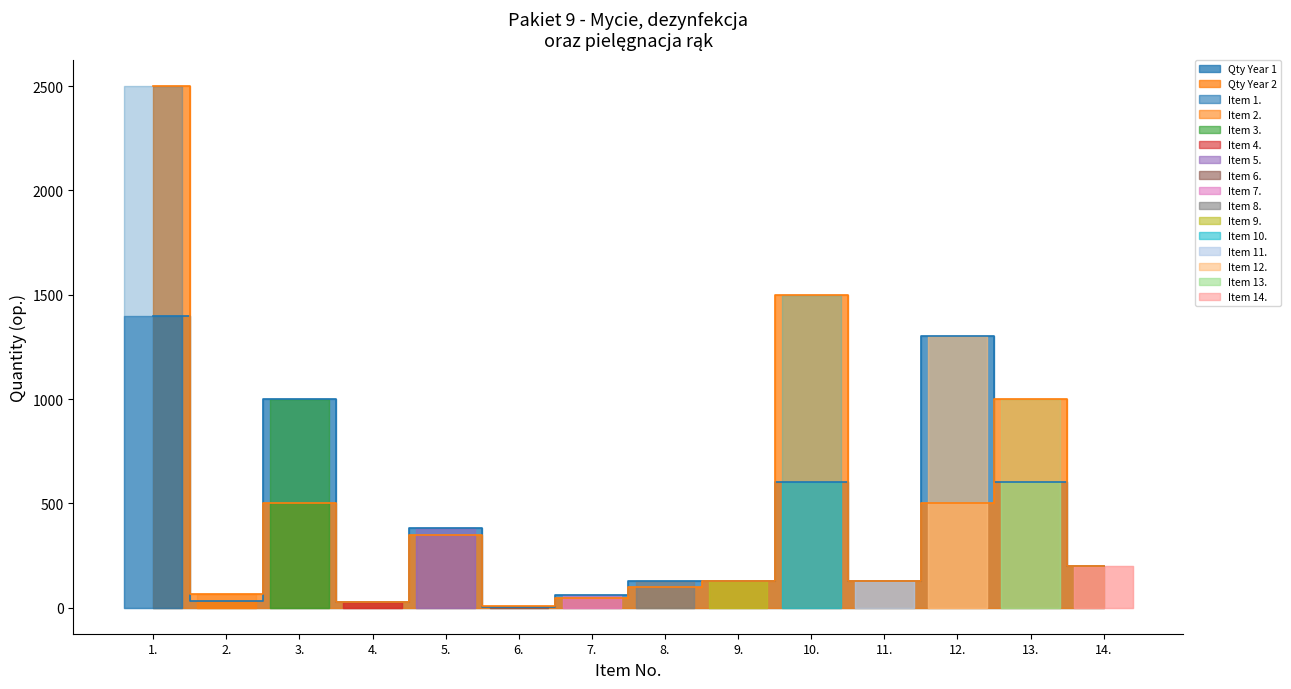

What position from the right is 12.?

3